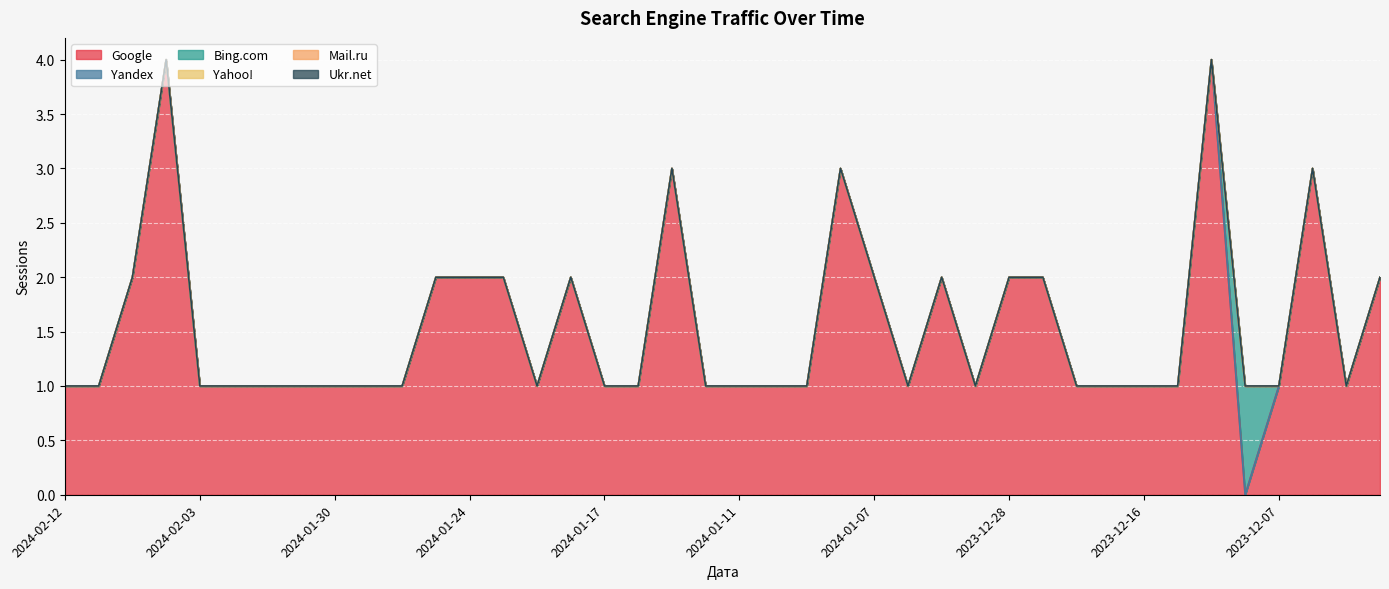

What position from the right is 2024-01-17?

24